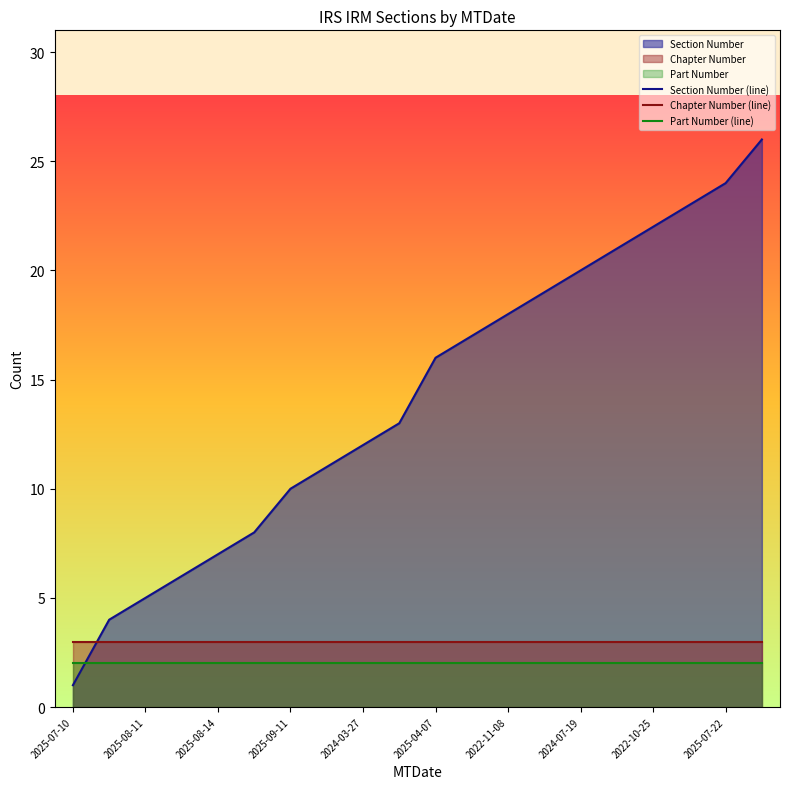

How many lines are shown in the chart?

3